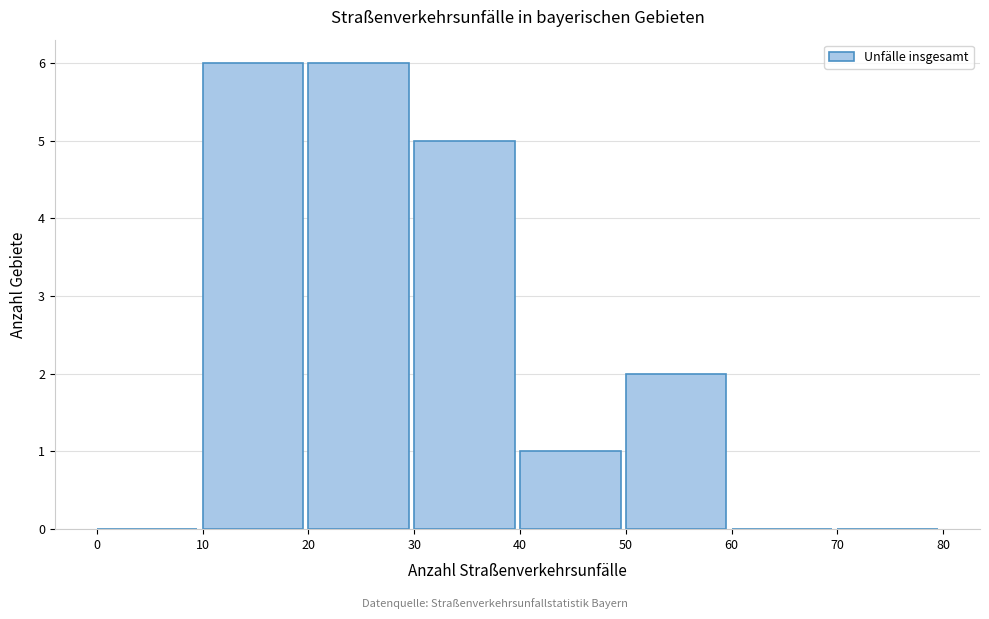

Reading left to right, transcribe this chart: for each bar, give the range it covers on the x-axis and its height. The values are not printed on the chart, so give them approximately, as read against the axis.

0 to 10: 0
10 to 20: 6
20 to 30: 6
30 to 40: 5
40 to 50: 1
50 to 60: 2
60 to 70: 0
70 to 80: 0